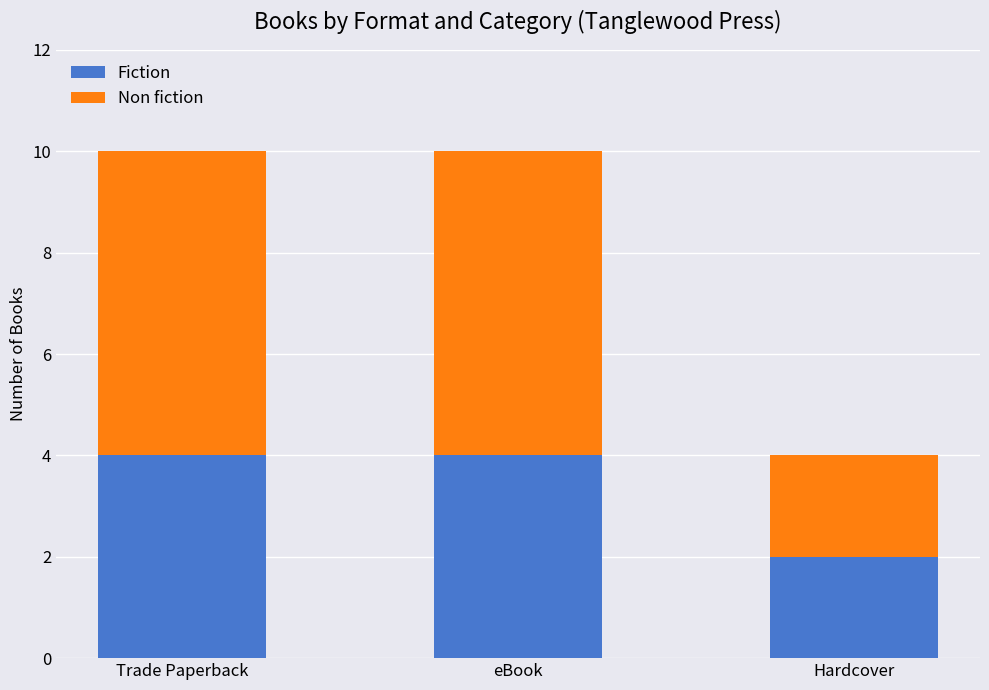

What is the total value across all series at eBook?

10